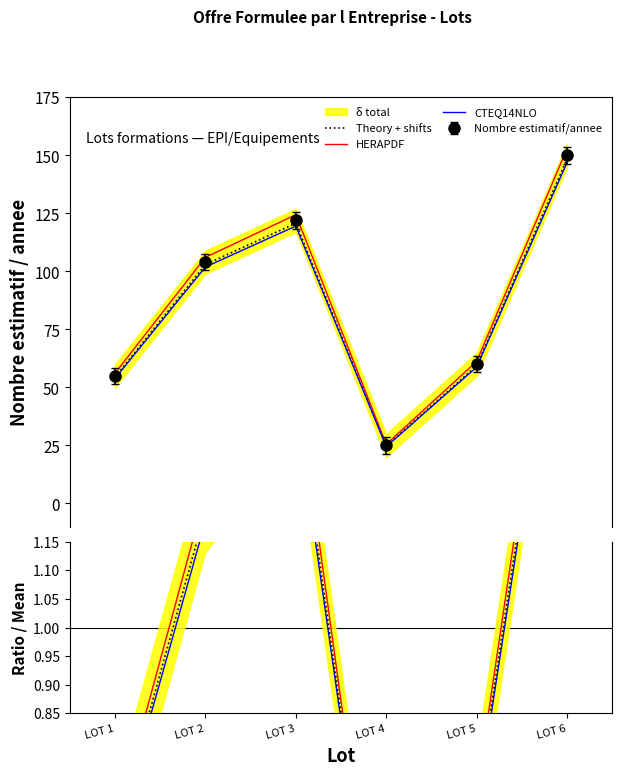

At which category does the chart reach its minimum across all series?

LOT 4